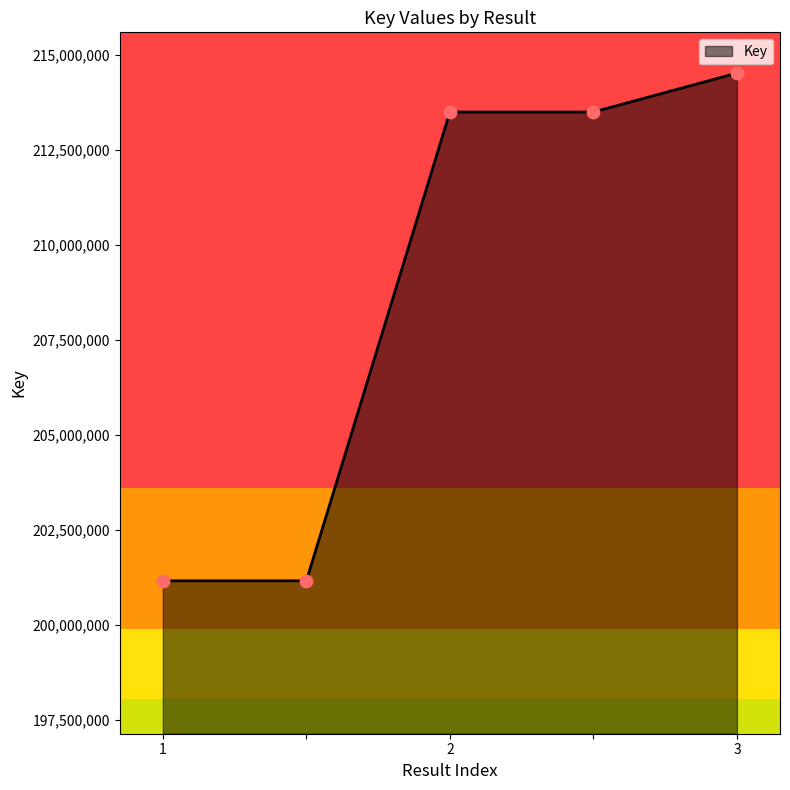

What is the maximum value shown in the chart?

214517940